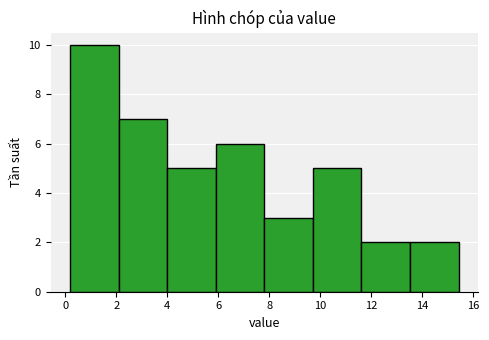

Reading left to right, list every bar in this chart as the range it spans on the x-axis followed by its height. Neither the bar edges nor the heights are printed on the chart, so give them approximately, as read against the axes.

0.2 to 2.0: 10
2.0 to 4.0: 7
4.0 to 5.8: 5
5.8 to 7.8: 6
7.8 to 9.8: 3
9.8 to 11.6: 5
11.6 to 13.6: 2
13.6 to 15.4: 2